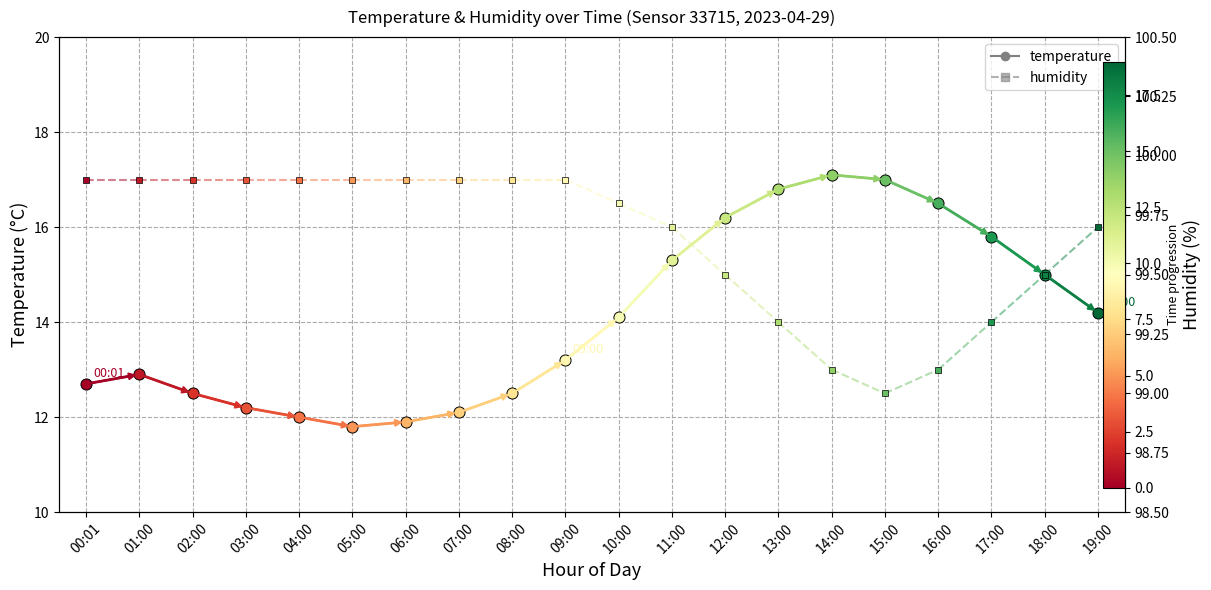

What is the label of the 1st point from the left?

00:01